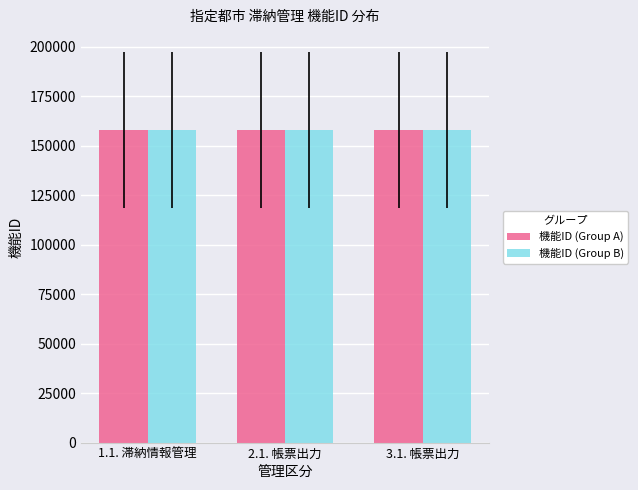

Are the bars grouped side by side (vs. stacked)?

Yes